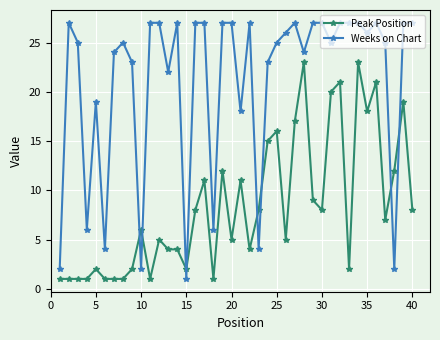

What is the difference between the second highest and minimum values in the Weeks on Chart series?

26